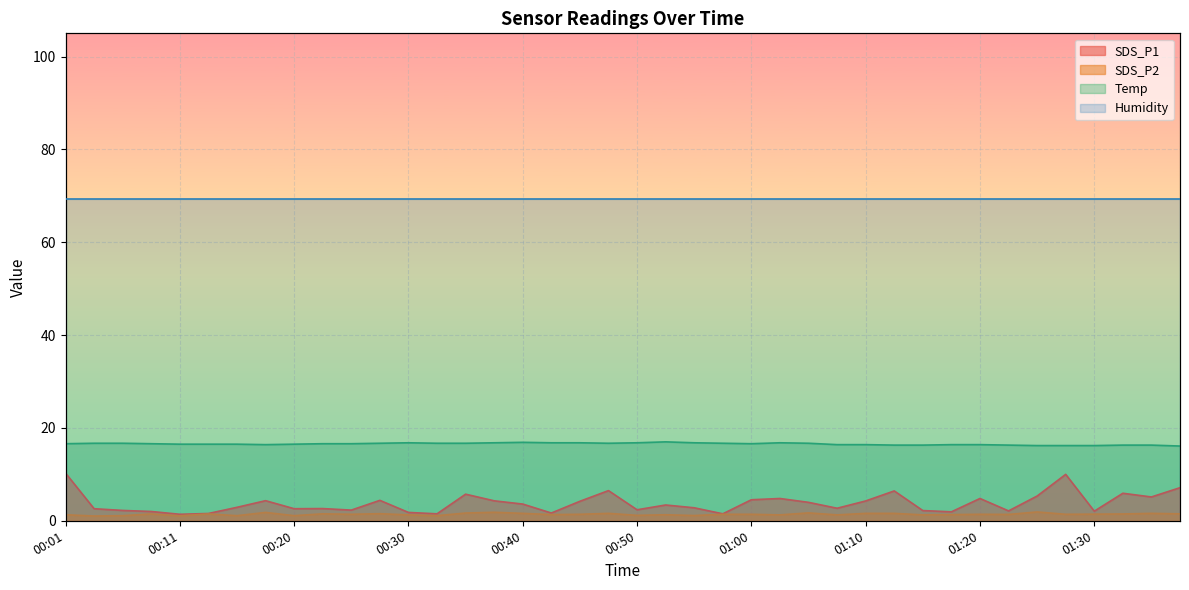

What is the label of the 6th point from the left?

00:13